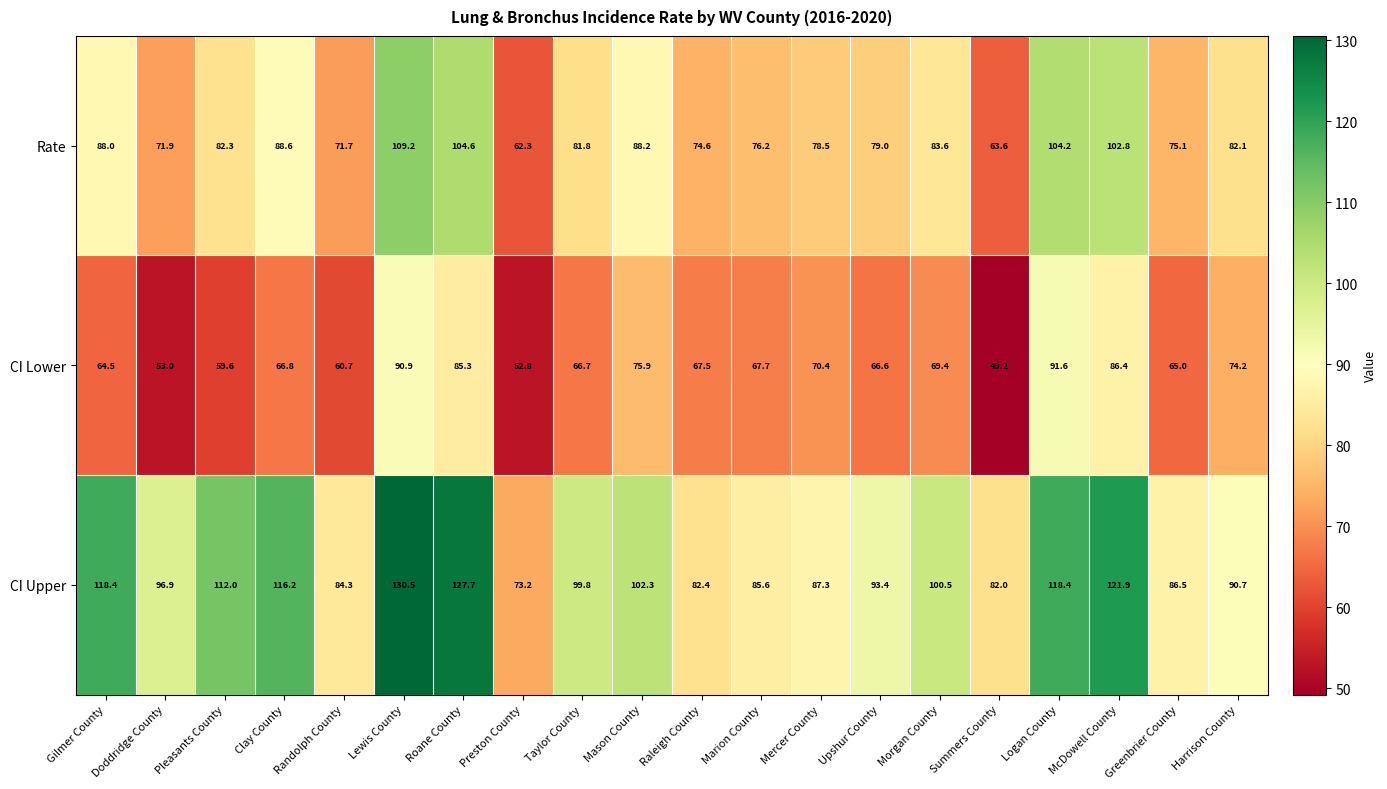

What is the total value across all series at Preston County?

188.3